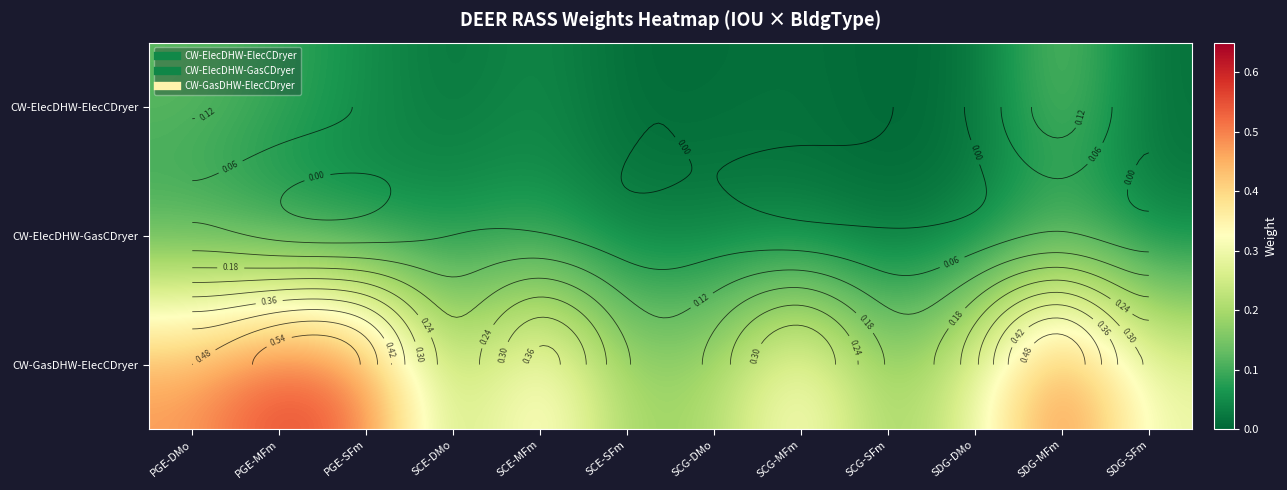

What is the difference between the maximum and minimum values in the CW-ElecDHW-ElecCDryer series?

0.1